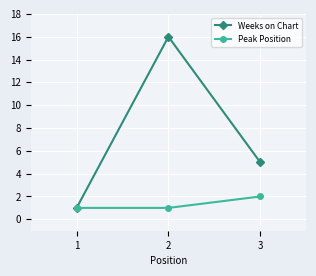

The Peak Position series shows 1 at 1. True or false?

True